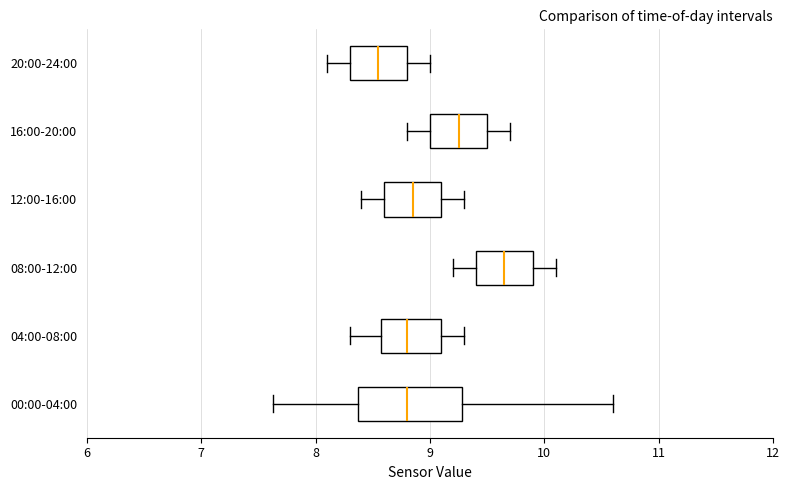

Reading bottom to top, transcribe this box plot: for each box, give where its median line is, the range the box spans, and where its two whiskers end, as read against the x-axis. The values are not printed on the chart, so give them approximately, as read against the axis.

00:00-04:00: median 8.8, box 8.4 to 9.3, whiskers 7.6 to 10.6
04:00-08:00: median 8.8, box 8.6 to 9.1, whiskers 8.3 to 9.3
08:00-12:00: median 9.7, box 9.4 to 9.9, whiskers 9.2 to 10.1
12:00-16:00: median 8.9, box 8.6 to 9.1, whiskers 8.4 to 9.3
16:00-20:00: median 9.3, box 9.0 to 9.5, whiskers 8.8 to 9.7
20:00-24:00: median 8.6, box 8.3 to 8.8, whiskers 8.1 to 9.0